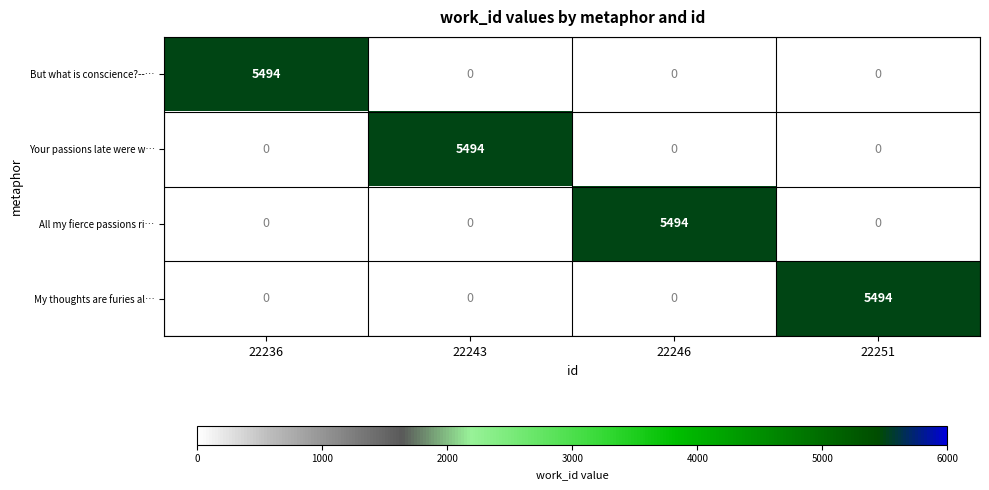

What is the difference between the highest and lowest values at 22236?

5494